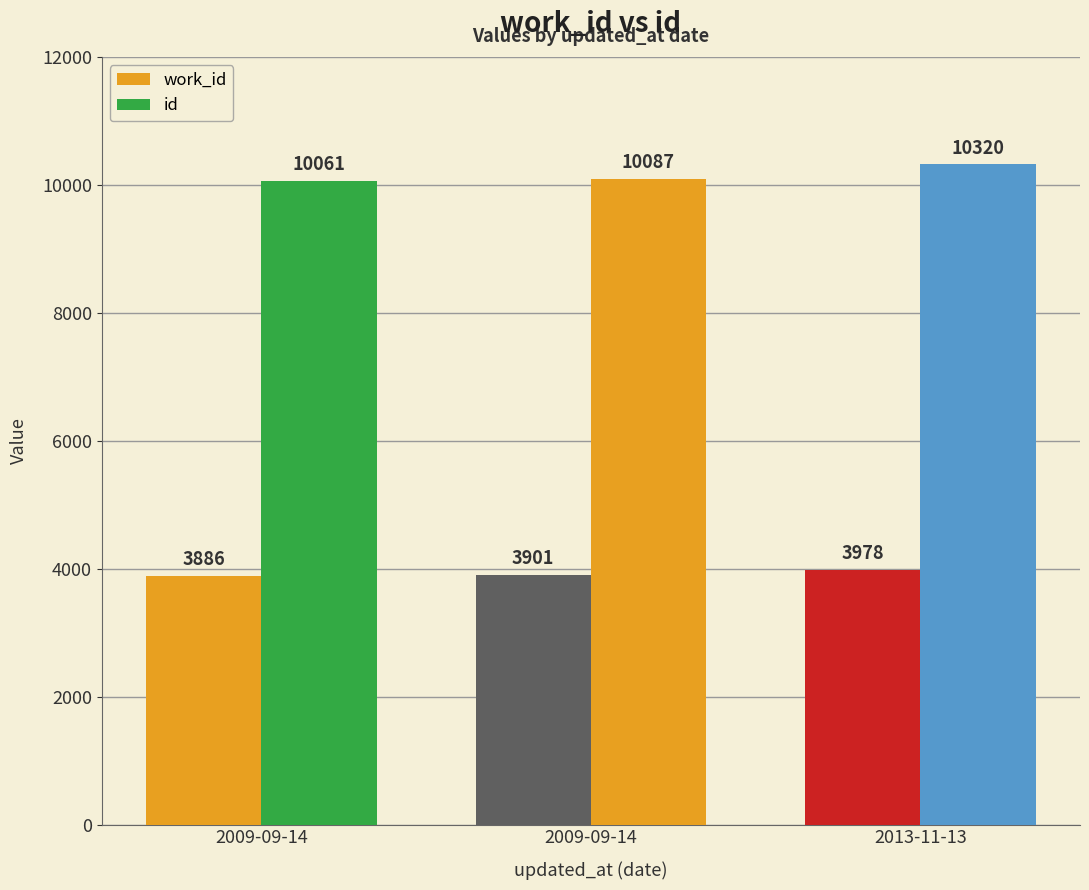

Which series changed the most between 2009-09-14 and 2013-11-13?

id